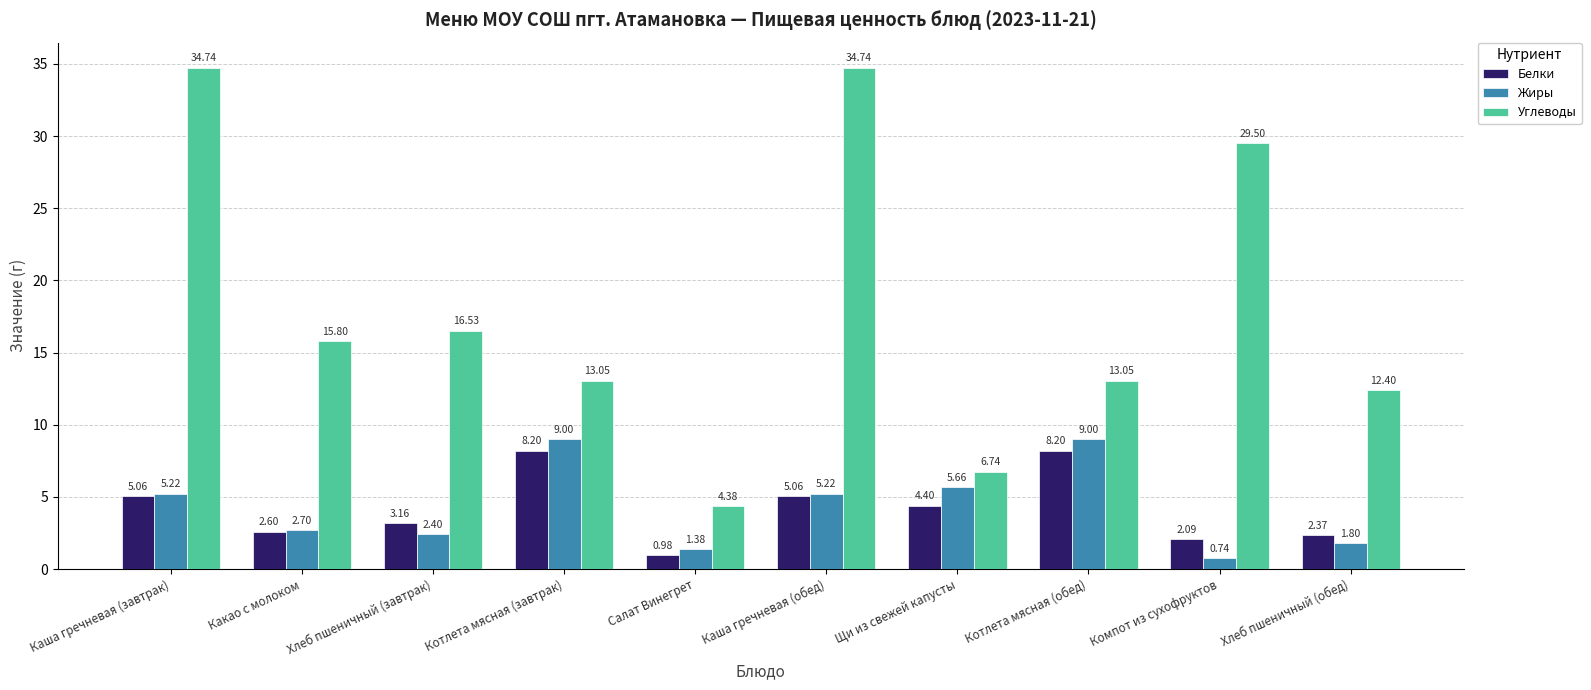

What is the value of the Углеводы bar at the 1st from the left?

34.7